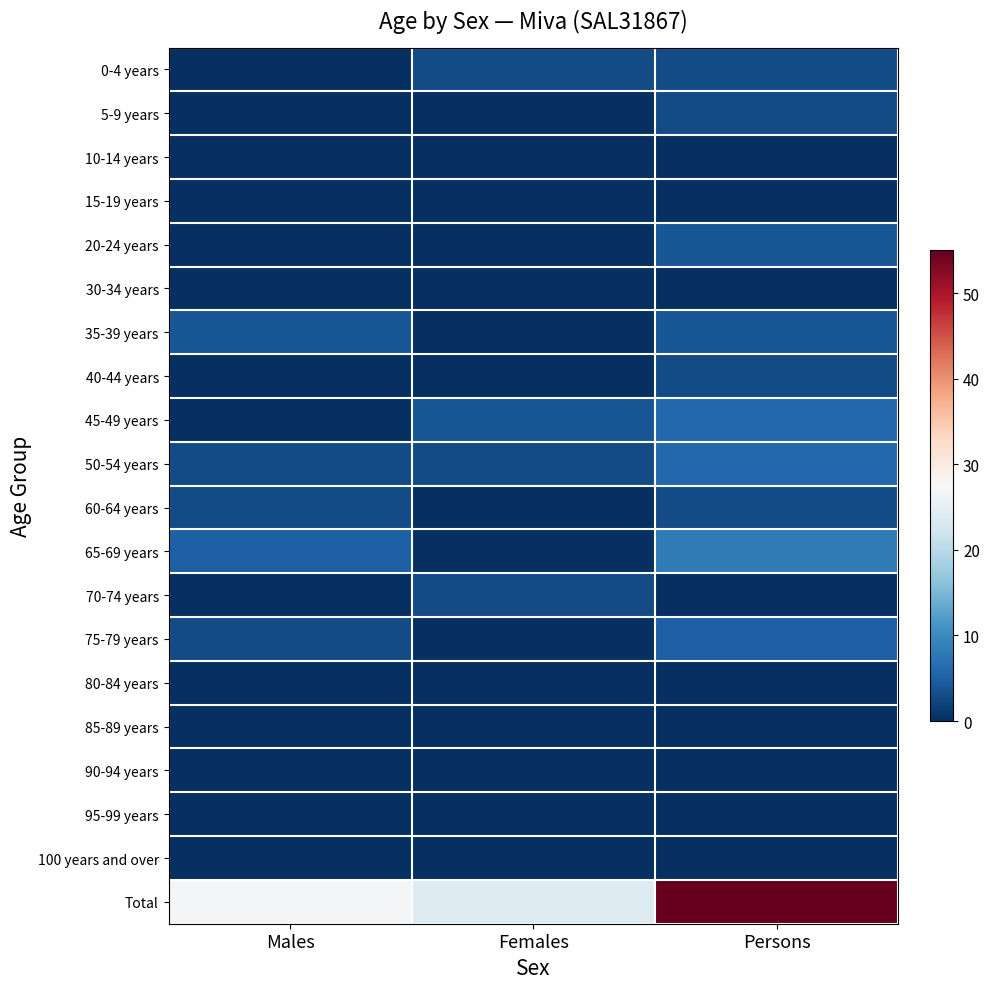

Between Males and Females, which is larger?

Females